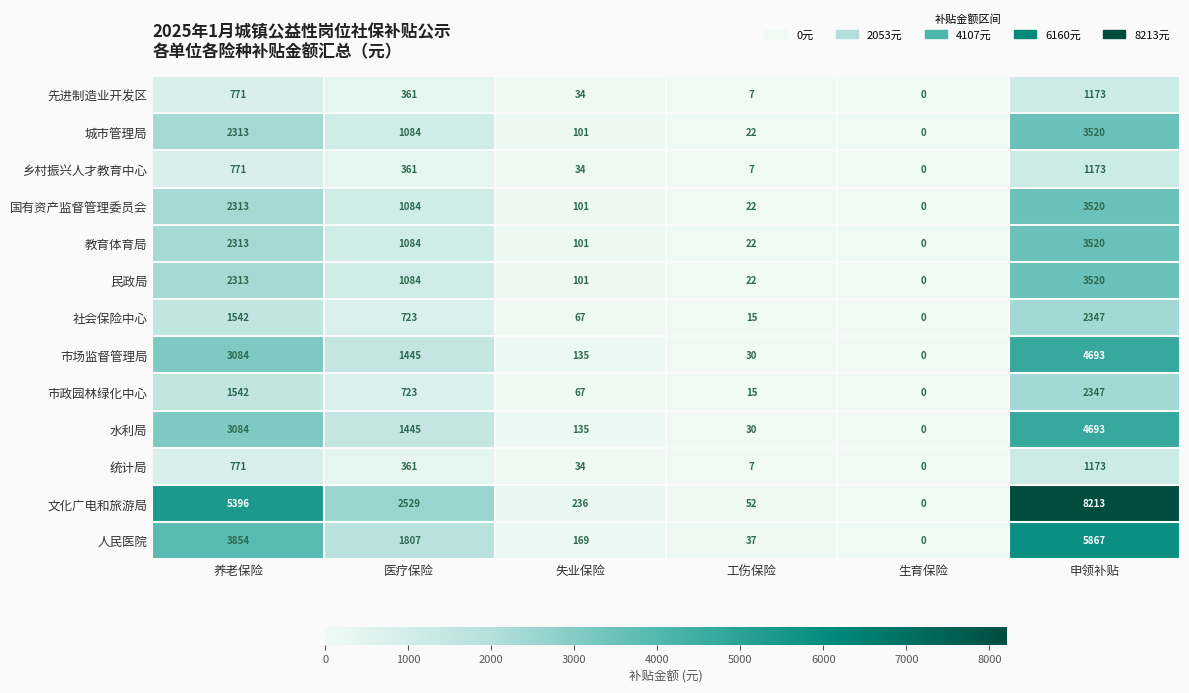

Read the 市场监督管理局 value at 工伤保险.

30